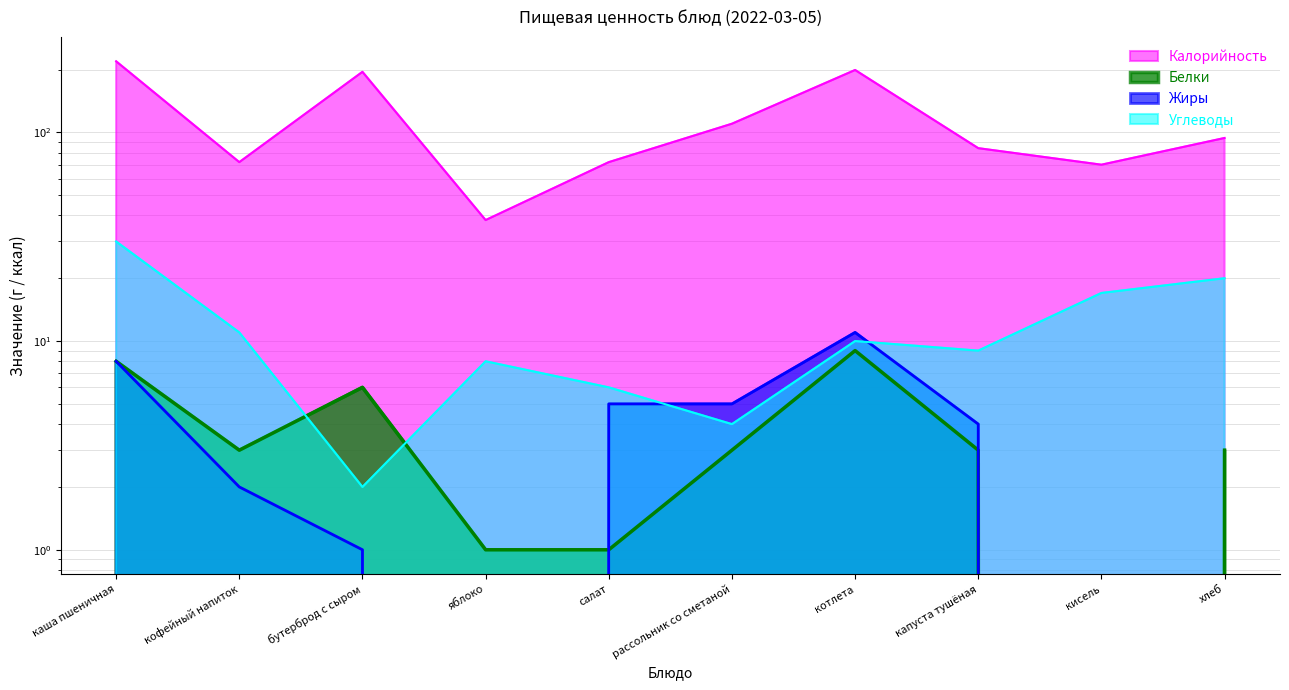

True or false: Калорийность and Белки intersect in this chart.

False